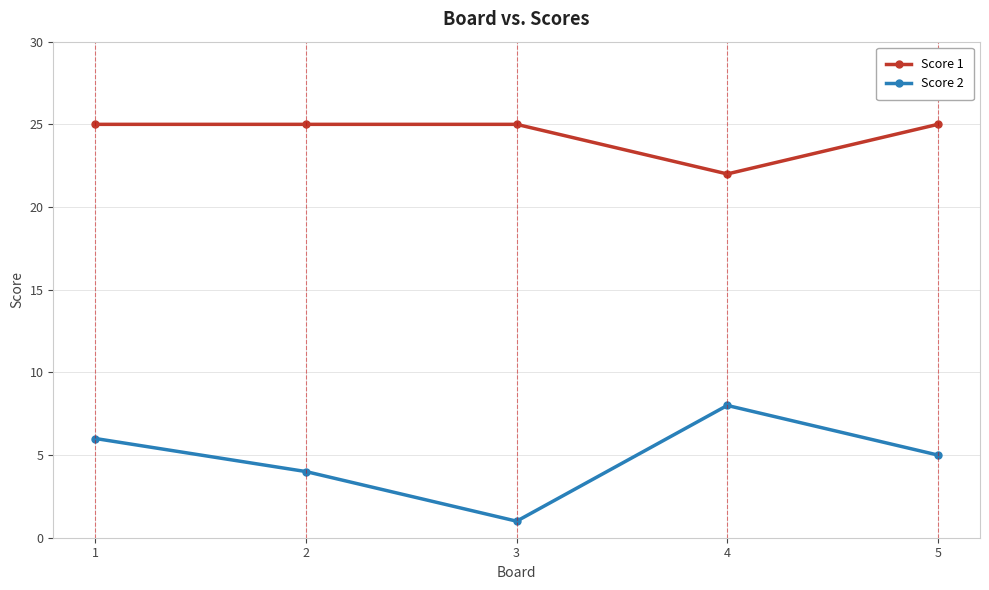

True or false: Score 2 has a value of 2 at 2.

False